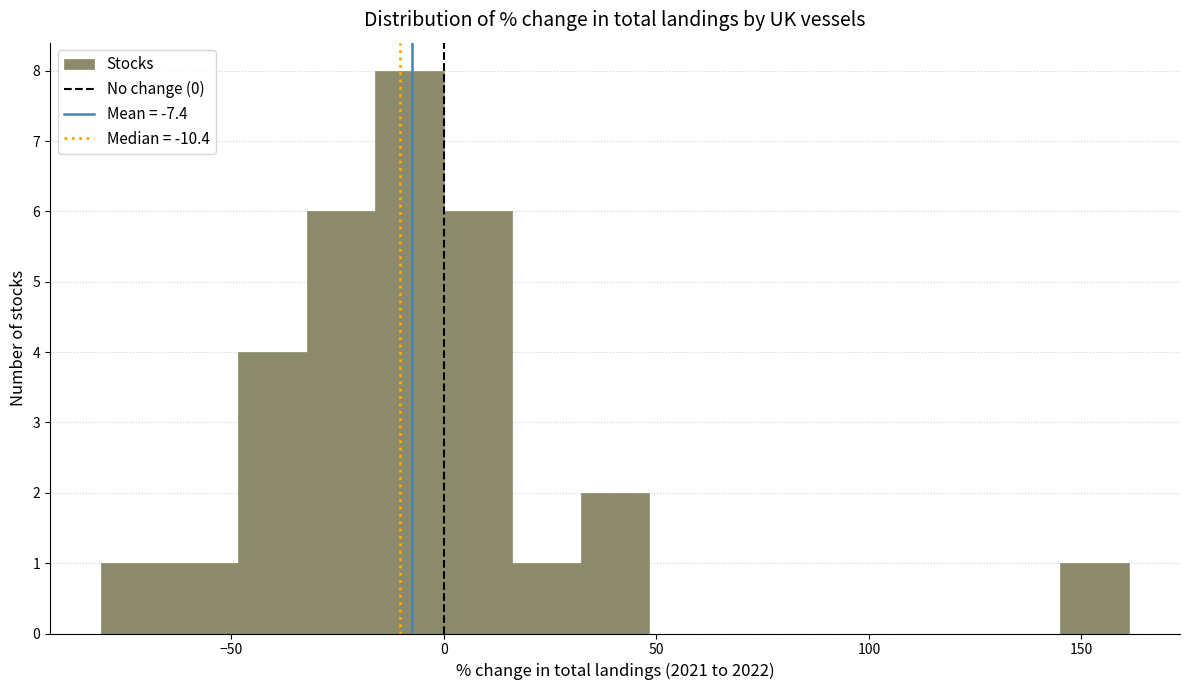

Read against the x-axis, roughly where is the centre of the tallest bar?

-10